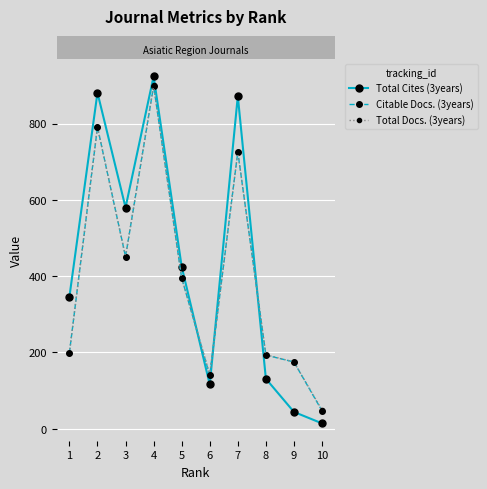

What is the total value across all series at 2?

2463